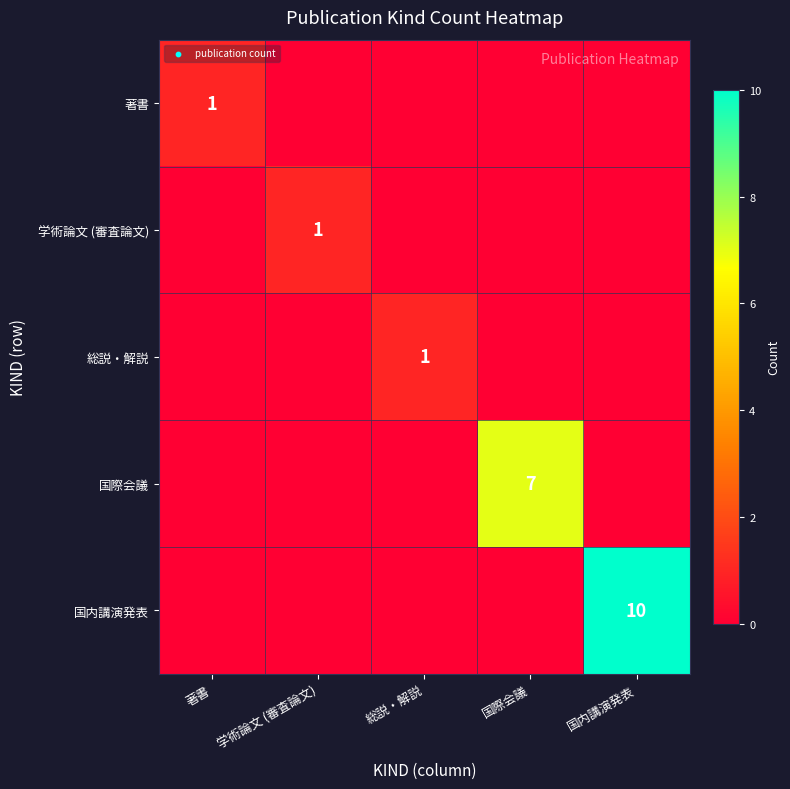

Is it true that 学術論文 (審査論文) equals 1 at 学術論文 (審査論文)?

True